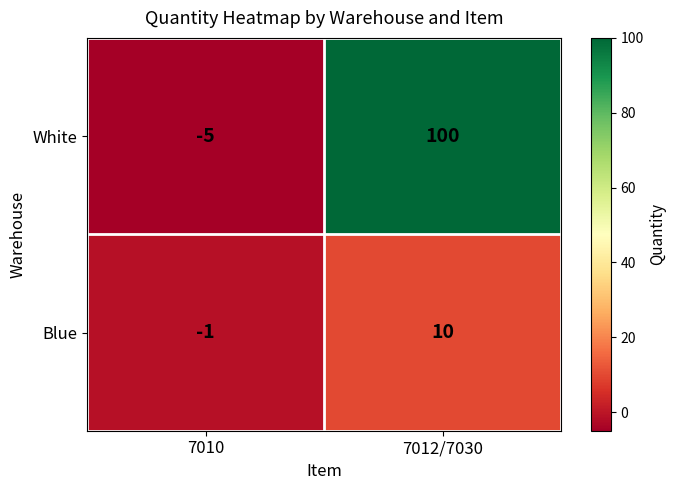

Reading right to left, list all the values displayed in this chart.

White: 7012/7030=100	7010=-5
Blue: 7012/7030=10	7010=-1